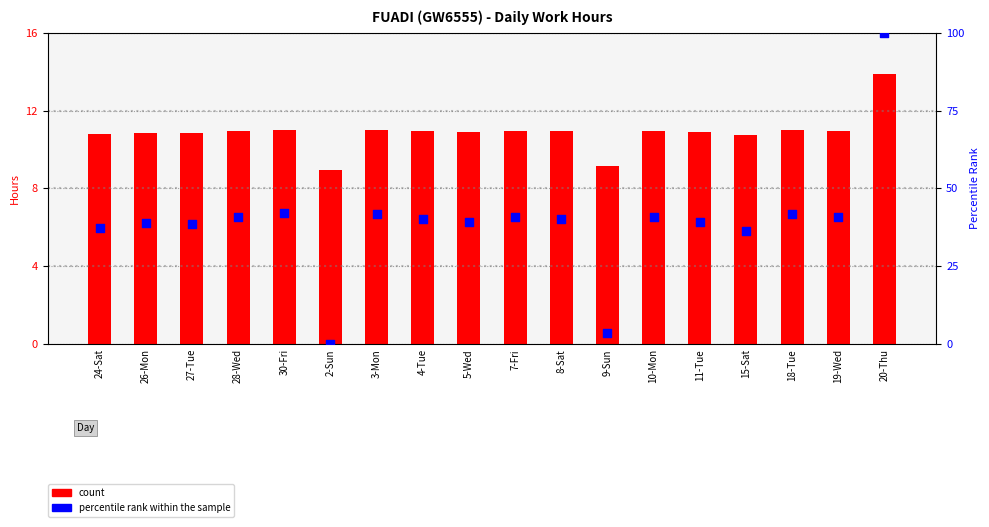

Is the value of percentile rank within the sample at 4-Tue greater than the value of count at 24-Sat?

Yes